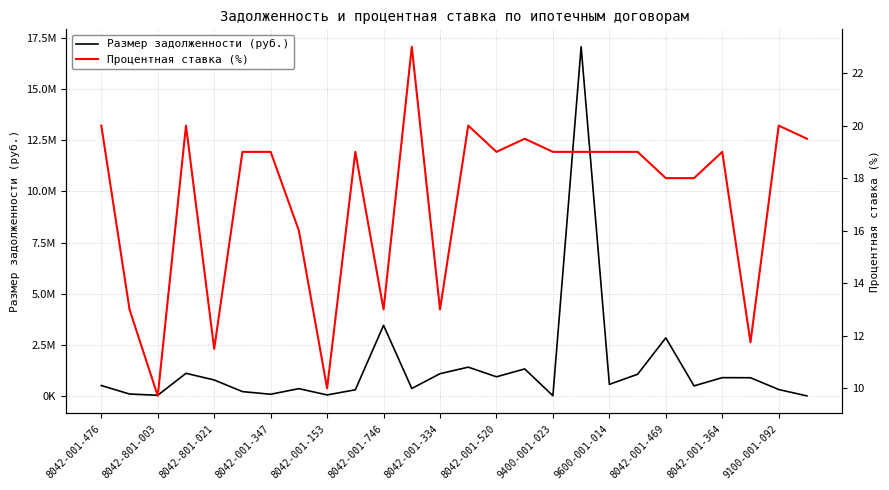

List the series in order of their peak value, lowest first.

Процентная ставка (%), Размер задолженности (руб.)